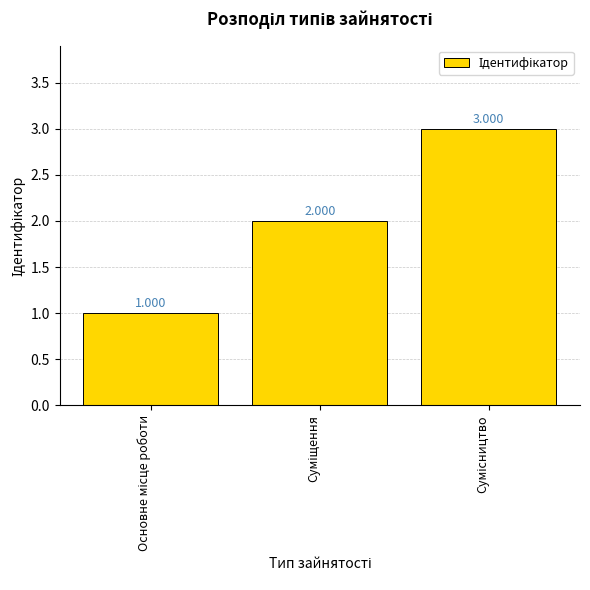

What is the average value?

2